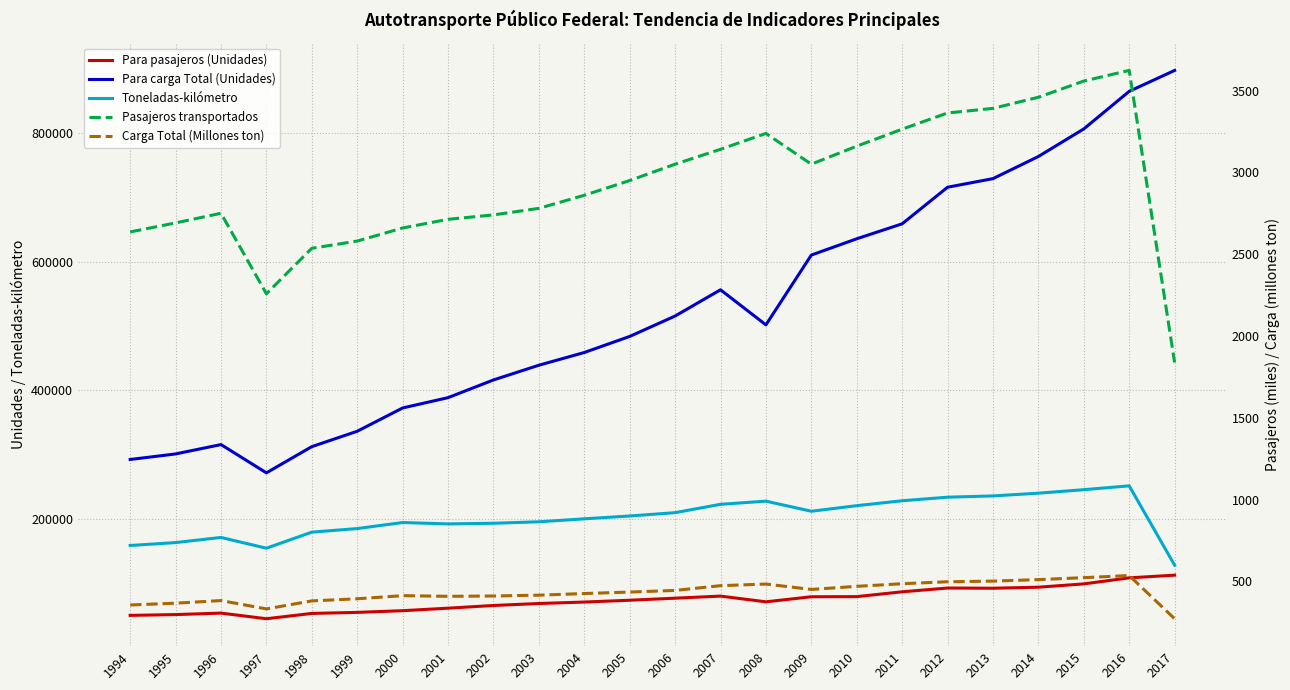

True or false: Carga Total (Millones ton) and Para pasajeros (Unidades) intersect in this chart.

False